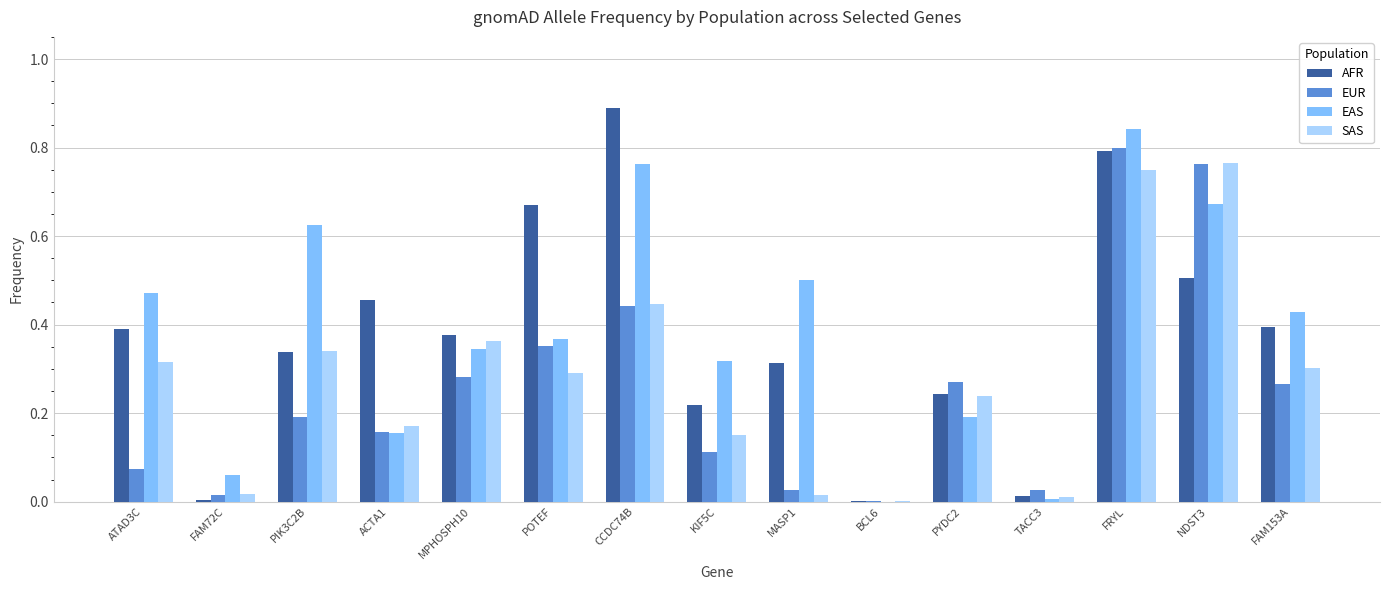

What is the greatest value displayed?

0.9